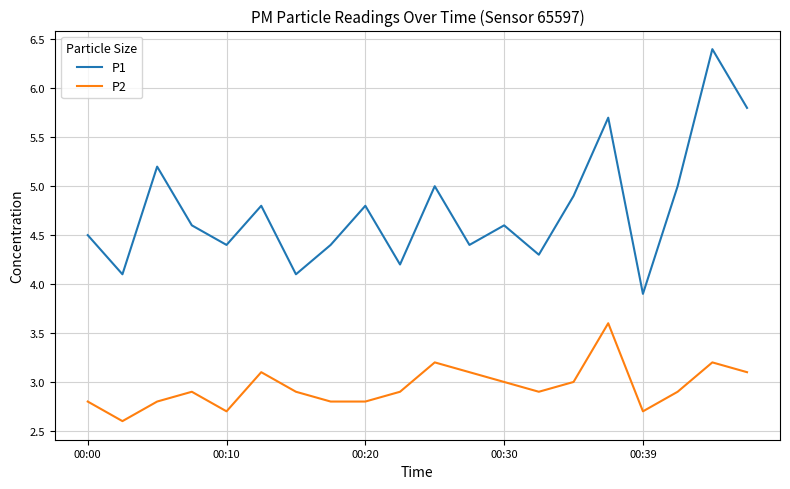

Does the chart display data point markers on the line(s)?

No